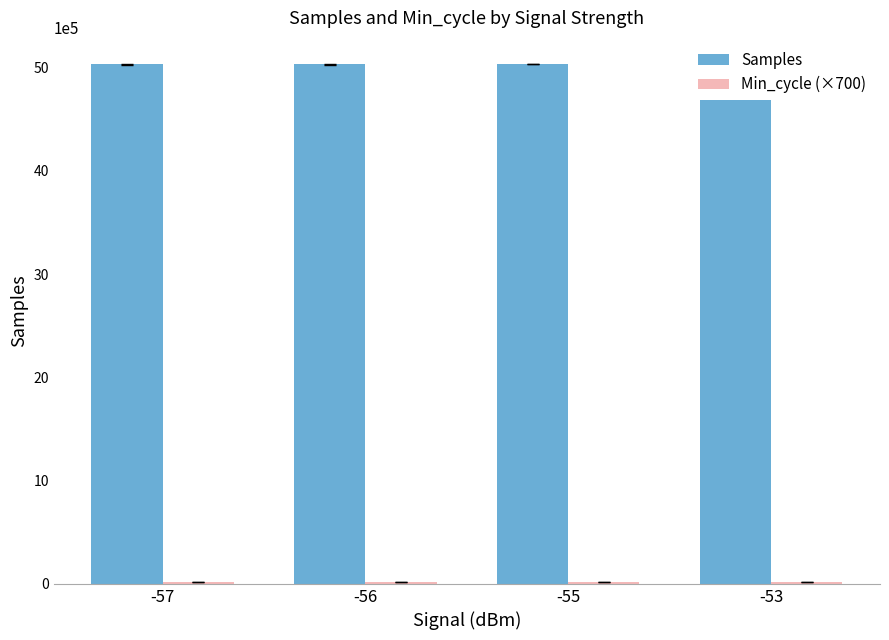

What is the value of the Samples bar at the 3rd from the left?

5032748.0